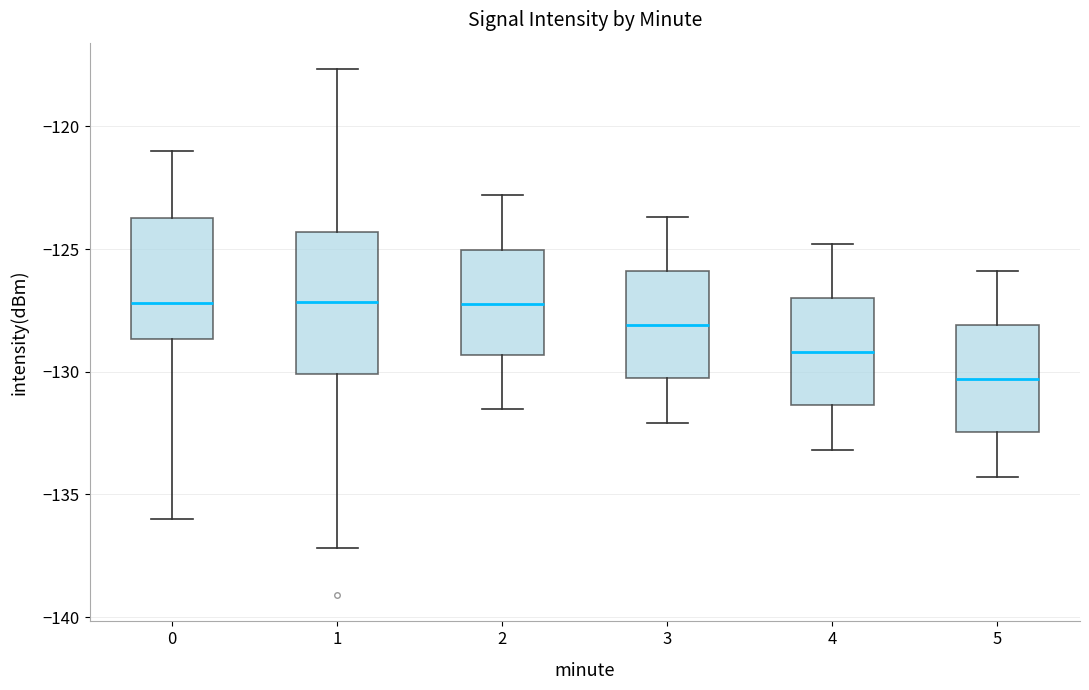

Reading left to right, read every box against the y-axis: the position of its median line, the range the box covers, and the ends of its whiskers. The values are not printed on the chart, so give them approximately, as read against the axis.

0: median -127.0, box -128.5 to -124.0, whiskers -136.0 to -121.0
1: median -127.0, box -130.0 to -124.5, whiskers -137.0 to -117.5
2: median -127.0, box -129.5 to -125.0, whiskers -131.5 to -123.0
3: median -128.0, box -130.0 to -126.0, whiskers -132.0 to -123.5
4: median -129.0, box -131.5 to -127.0, whiskers -133.0 to -125.0
5: median -130.5, box -132.5 to -128.0, whiskers -134.5 to -126.0